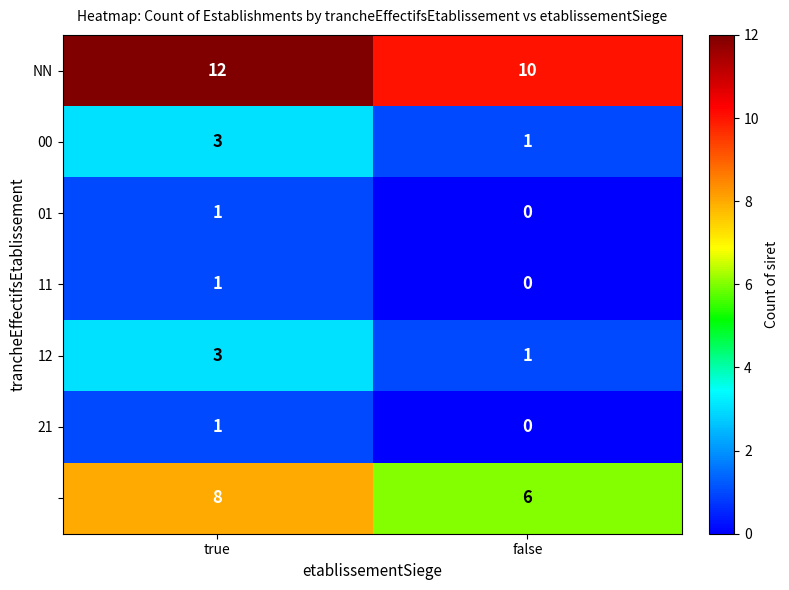

Which category has the lowest value across all series?

false